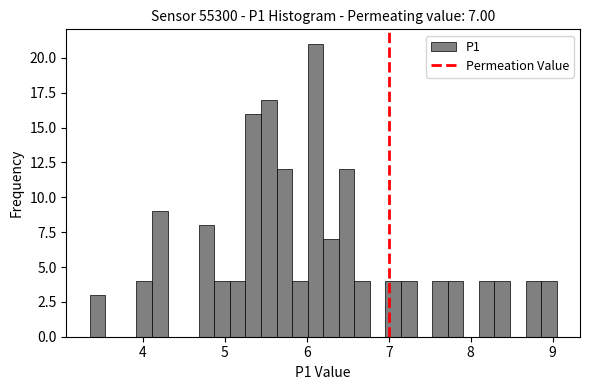

Read against the x-axis, roughly where is the centre of the tallest bar?

6.1